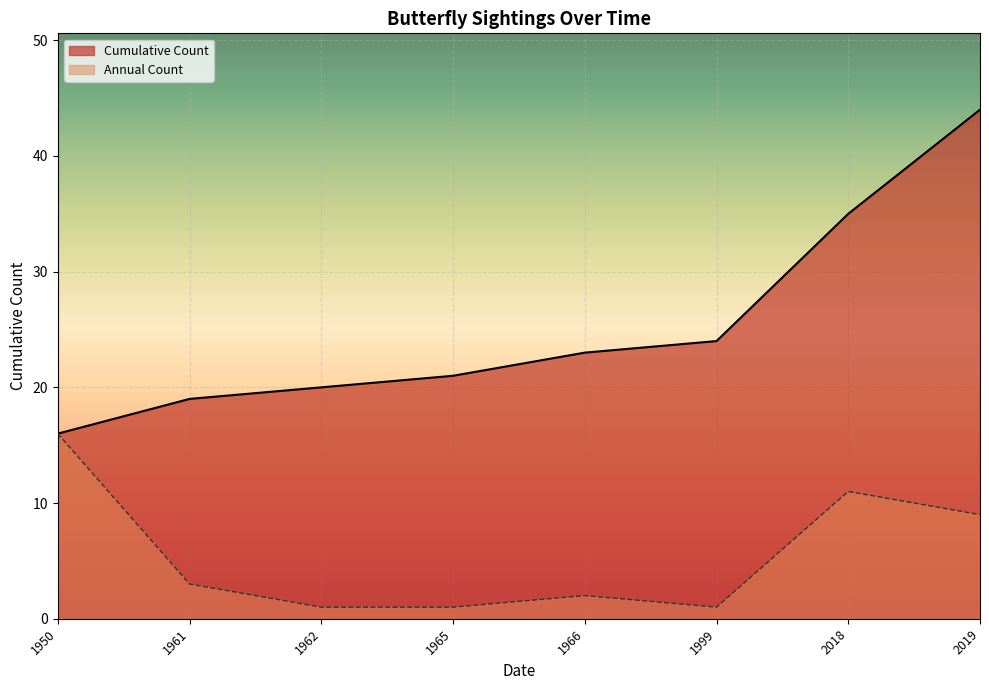

The Temperature series shows 53 at 1961-06-25. True or false?

False